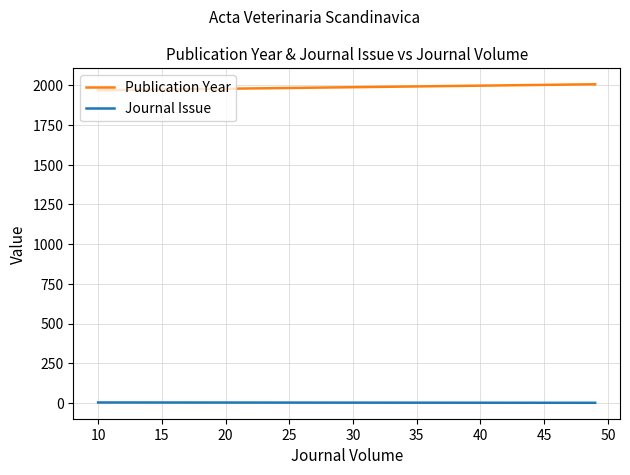

Rank the series by their average value, from lowest to highest.

Journal Issue, Publication Year